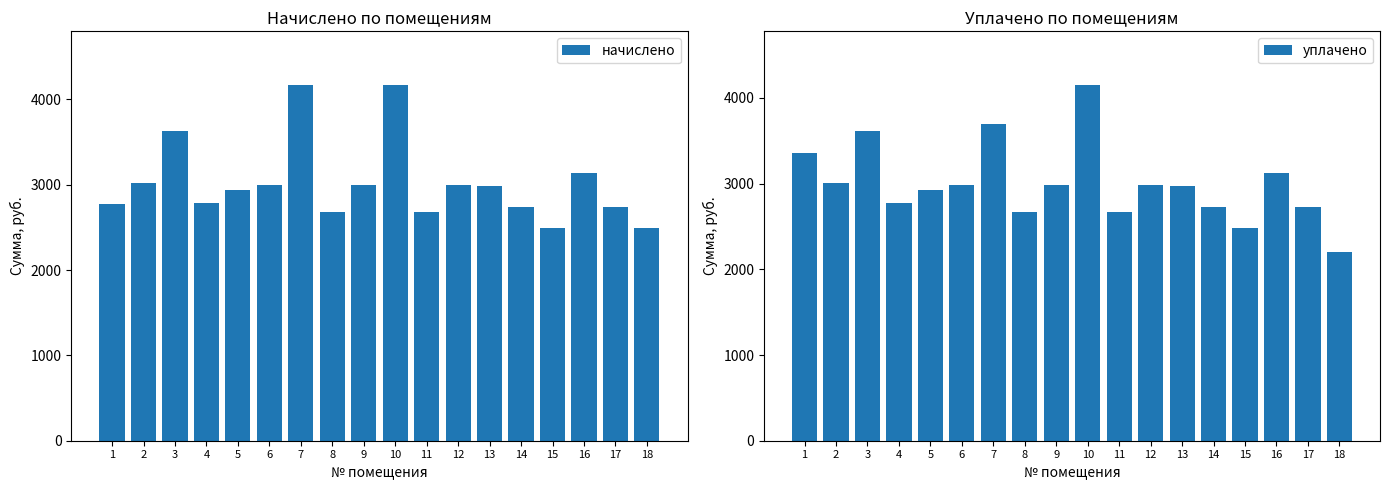

What are all the series names shown in the legend?

начислено, уплачено